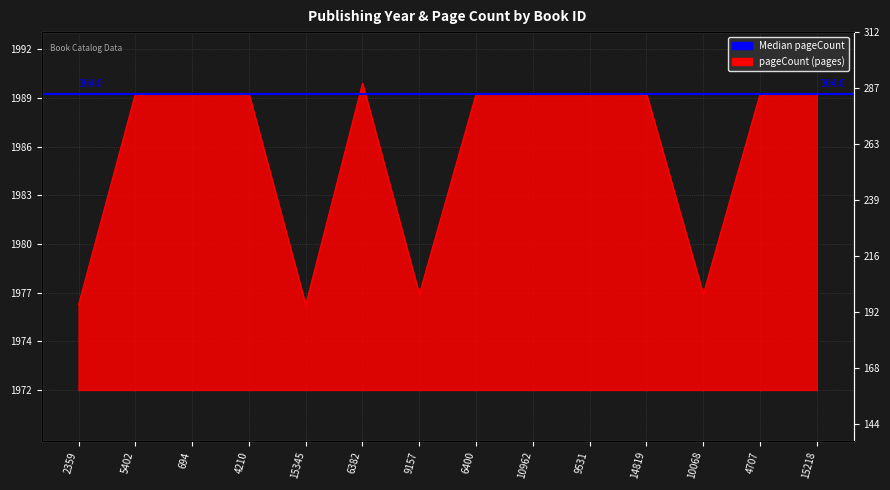

What value does the data have at 4707?

1989.4